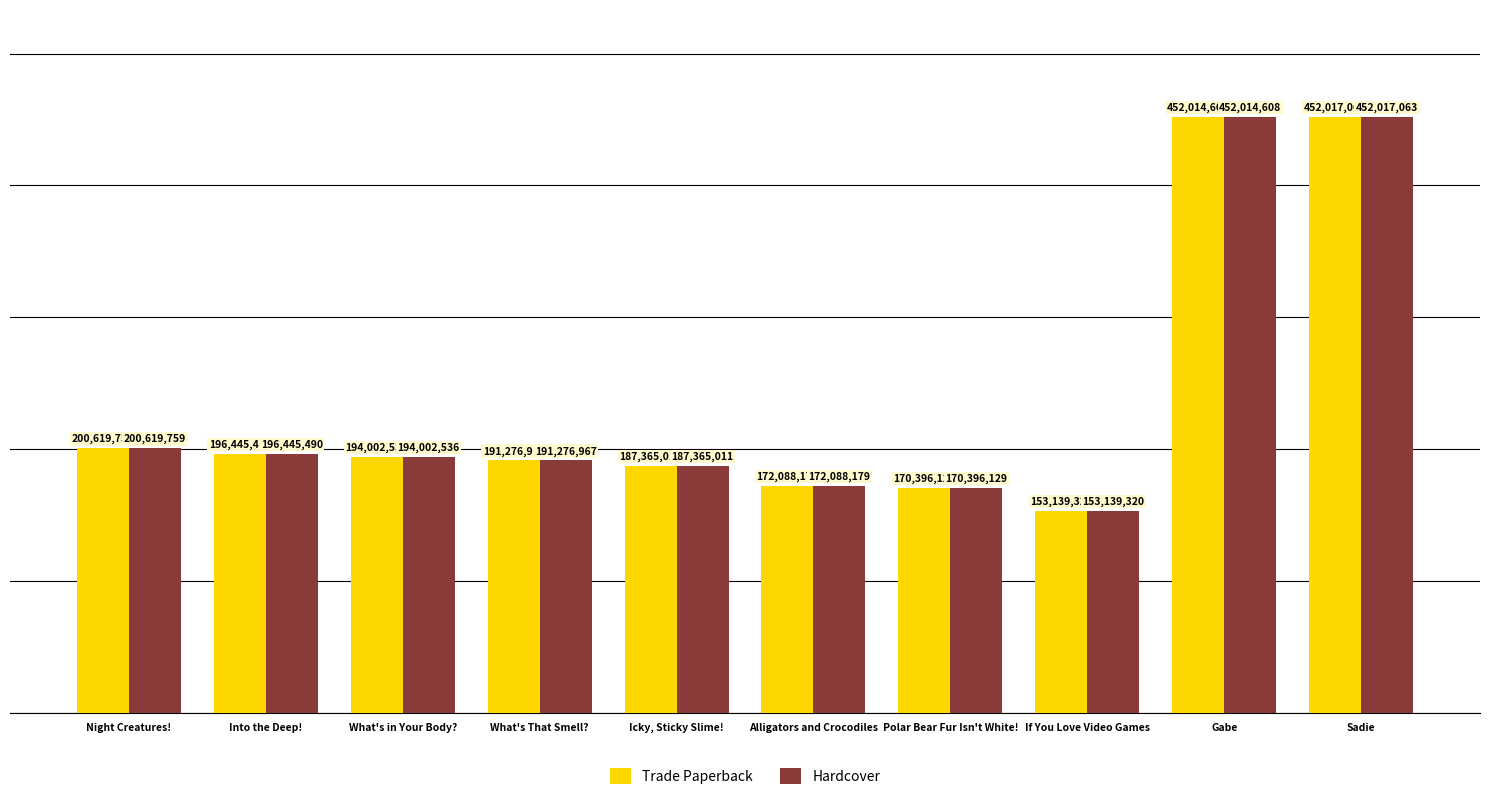

How many values in the Hardcover series are below 194002536?

5